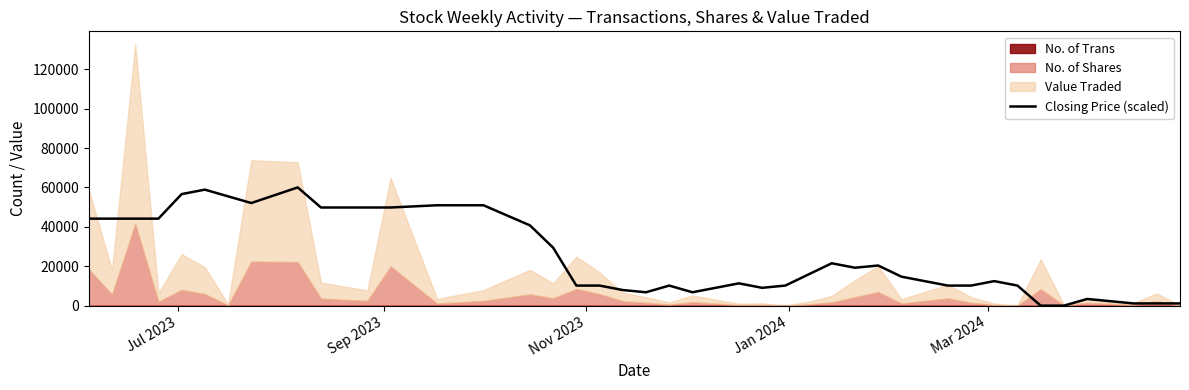

What is the average value?

25132.1